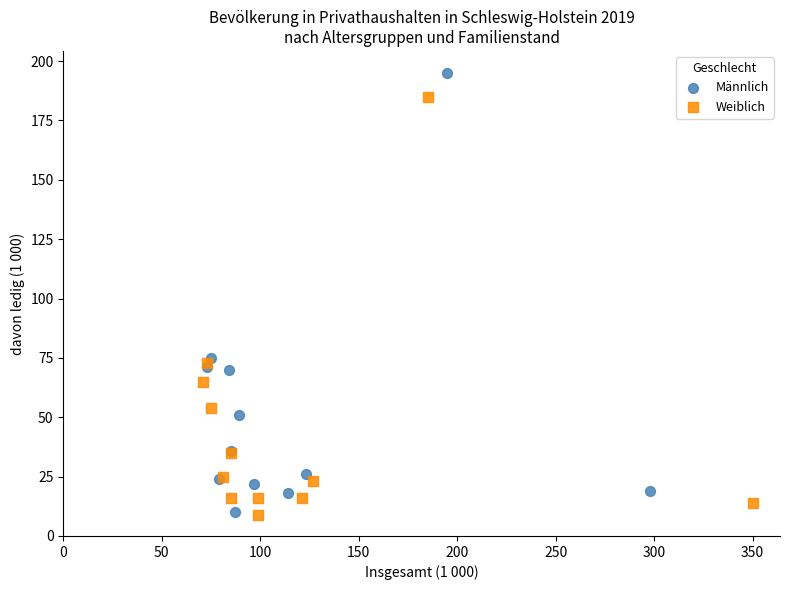

Which series contains the highest Y value?

Männlich